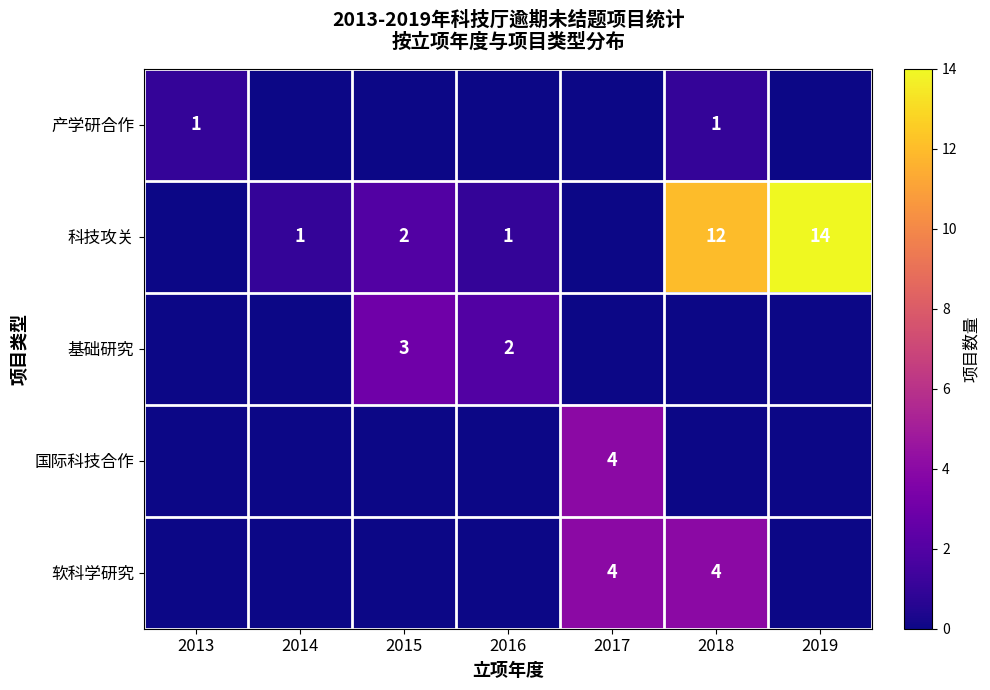

True or false: 软科学研究 has a value of 4 at 2018.

True